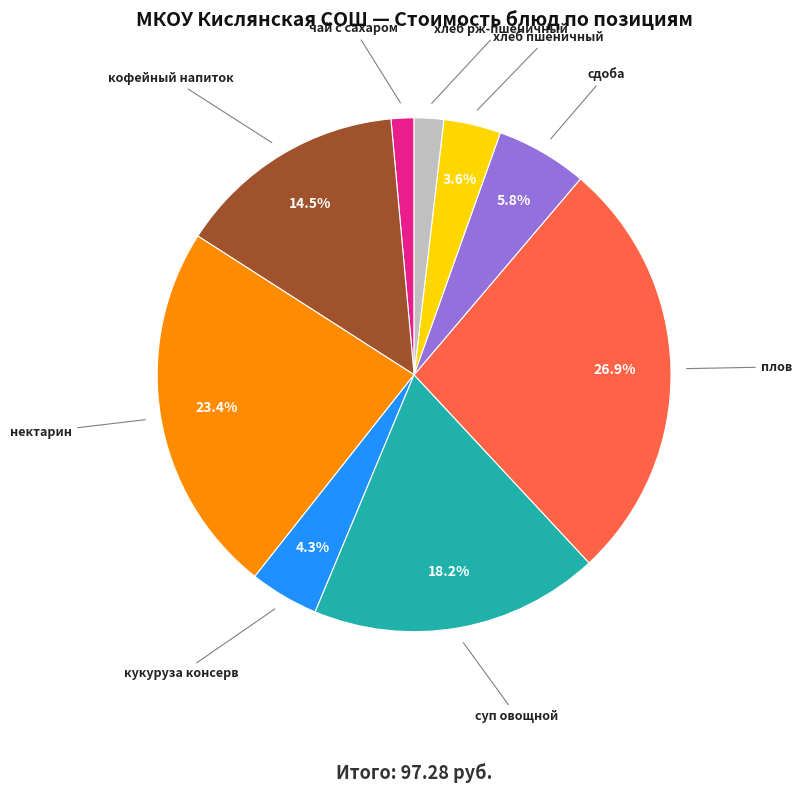

Count the number of slices in the pie.

9